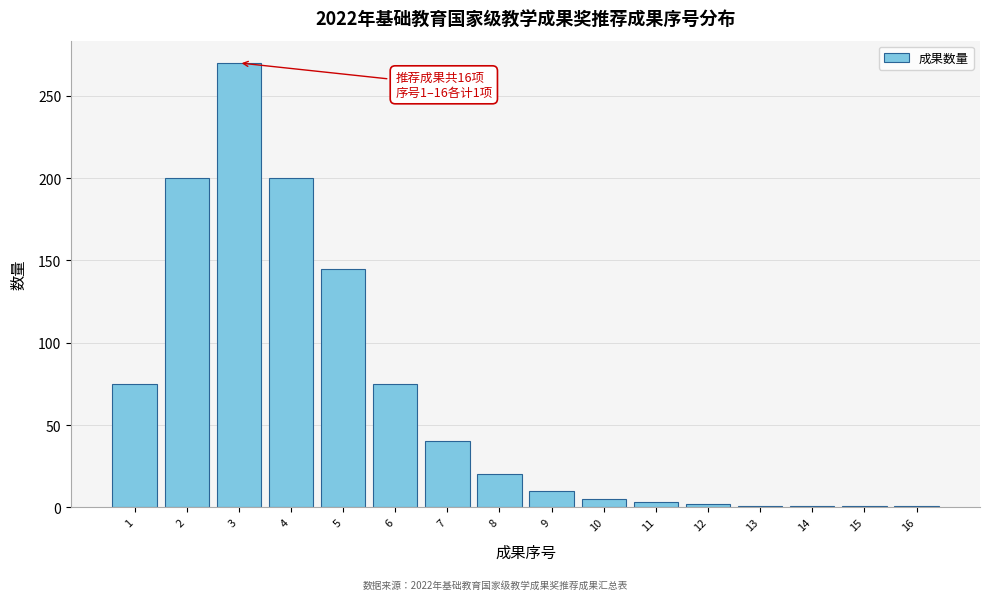

What is the difference between the second highest and minimum values?

199